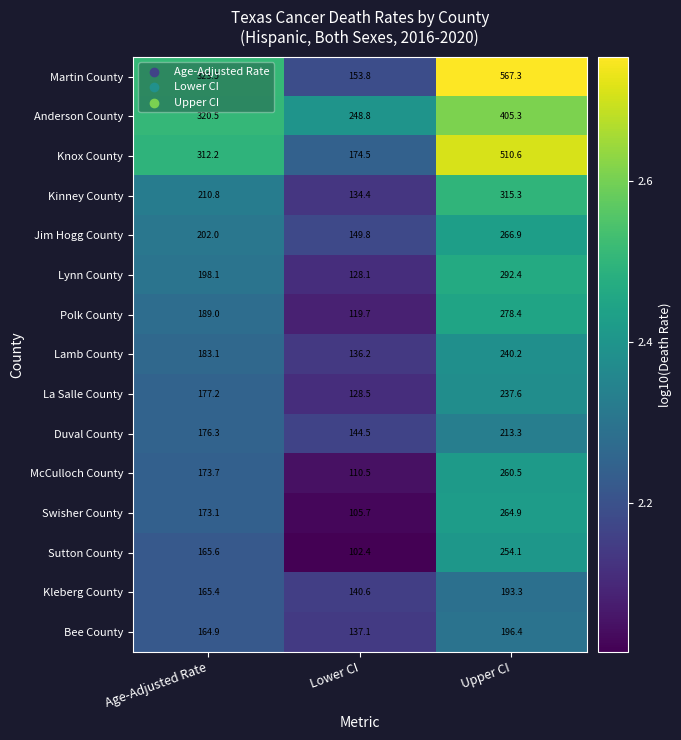

At which label is Polk County closest to 199?

Age-Adjusted Rate